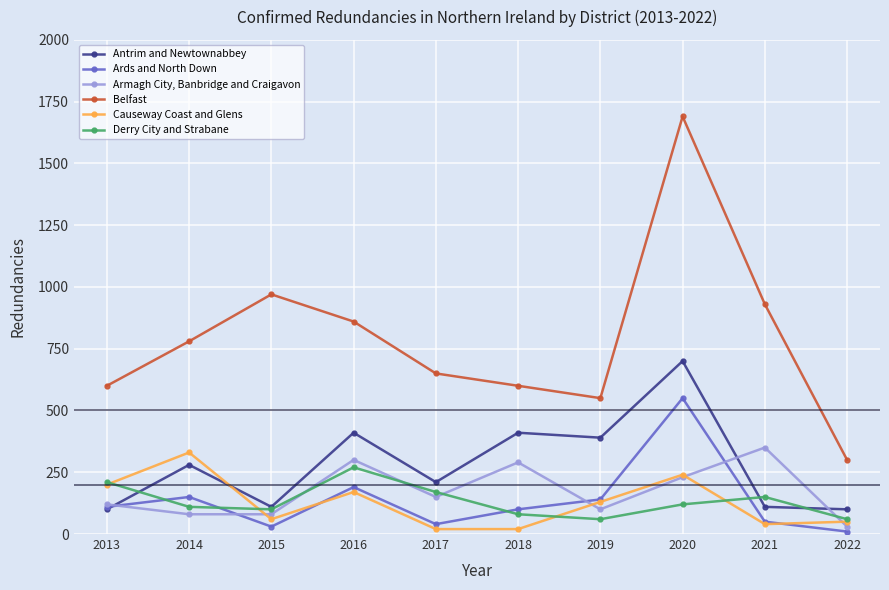

Where is Causeway Coast and Glens nearest to the value 175?

2016